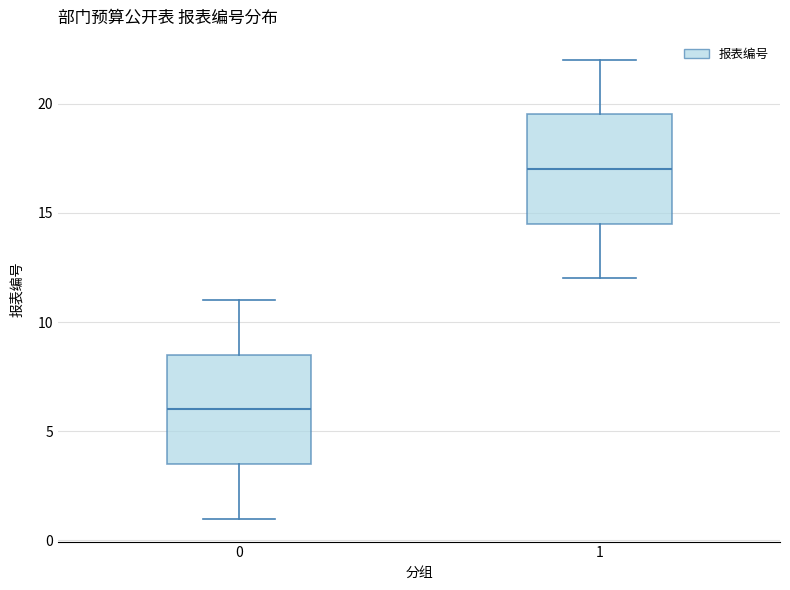

Where does the upper whisker of the box at x = 0 end on the y-axis? The values are not printed on the chart, so give them approximately, as read against the axis.

11.0